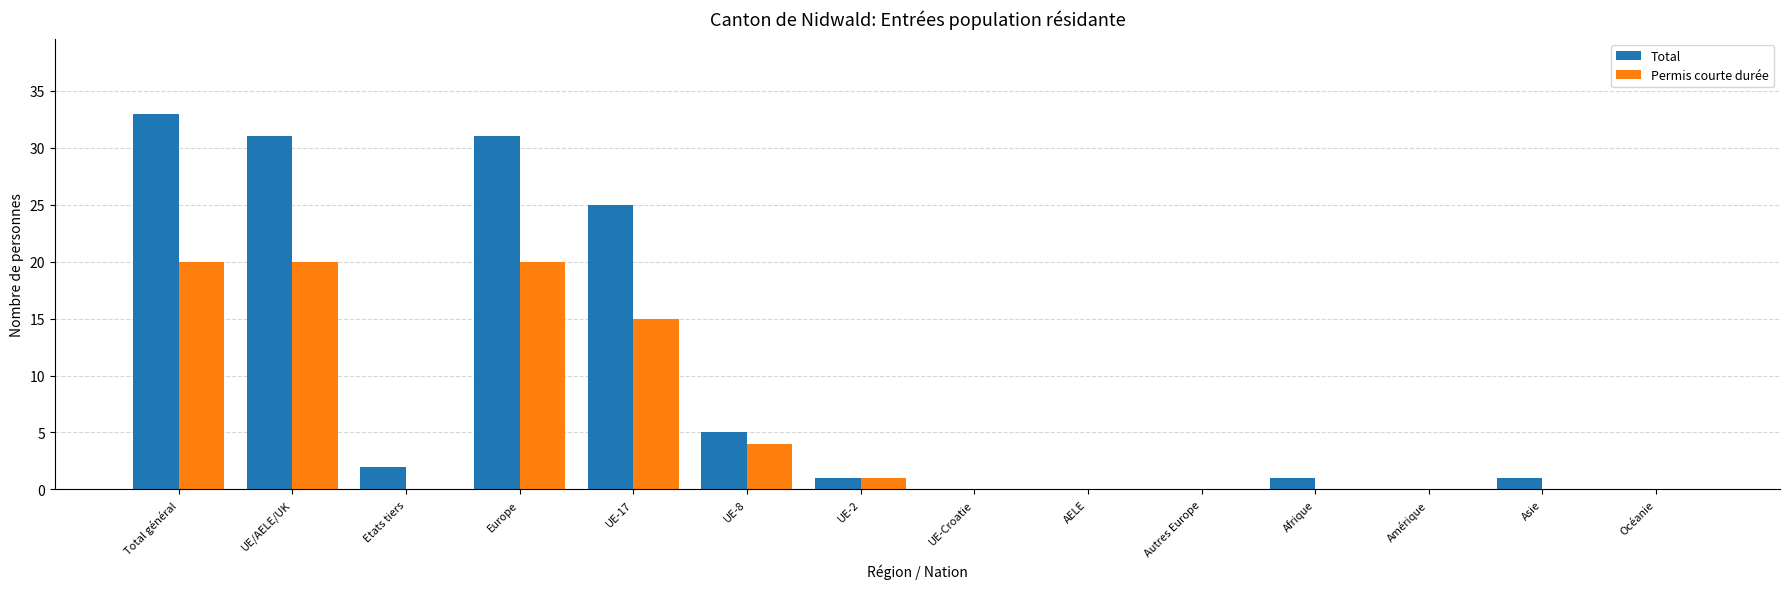

How many series are shown in this chart?

2